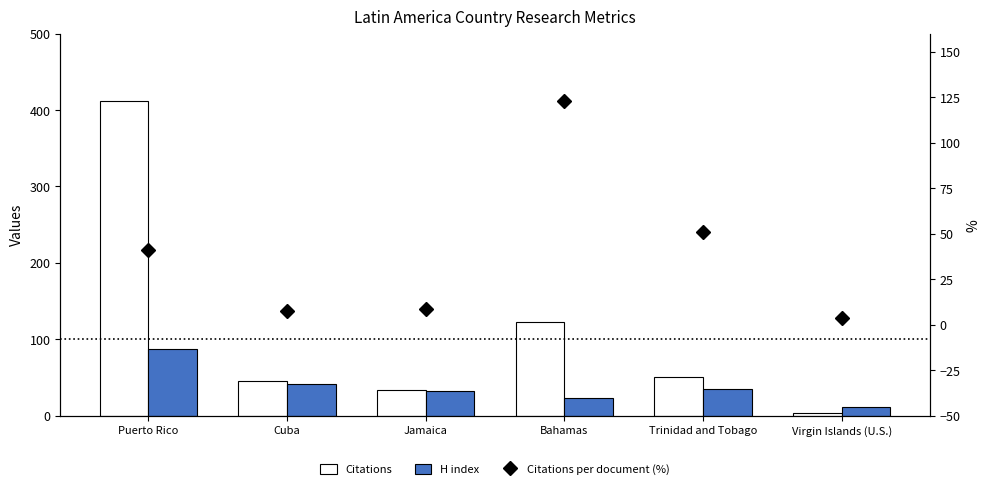

Reading left to right, list all the values displayed in this chart.

Citations: 412.0	46.0	34.0	123.0	51.0	4.0
H index: 88.0	42.0	33.0	23.0	35.0	12.0
Citations per document (%): 41.2	7.7	8.5	123.0	51.0	4.0